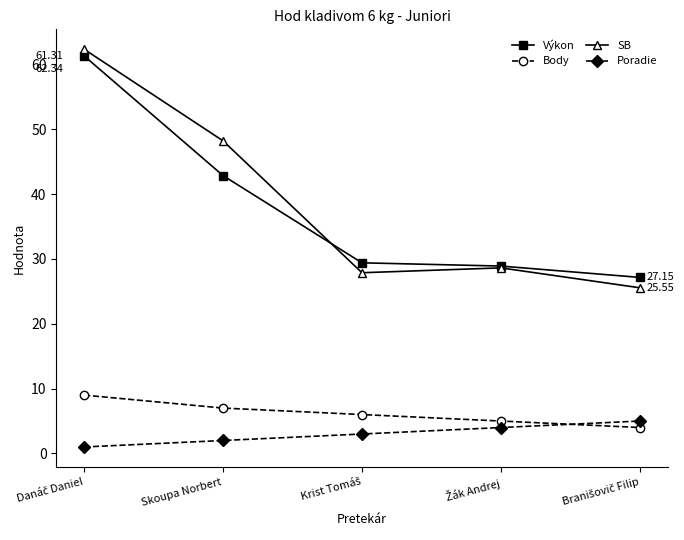

Does the chart display data point markers on the line(s)?

Yes